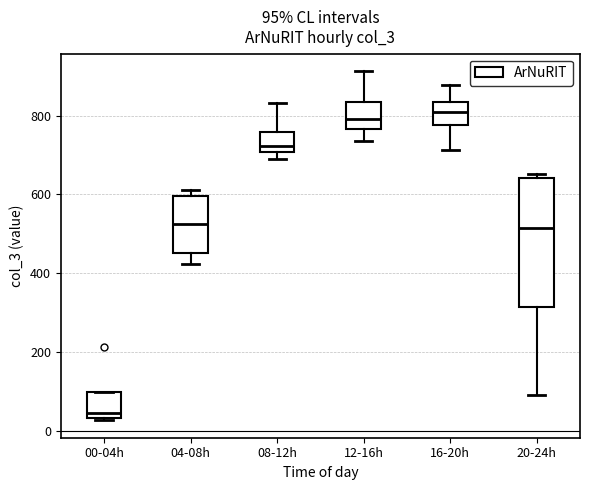

Which box has the lowest median line?

00-04h